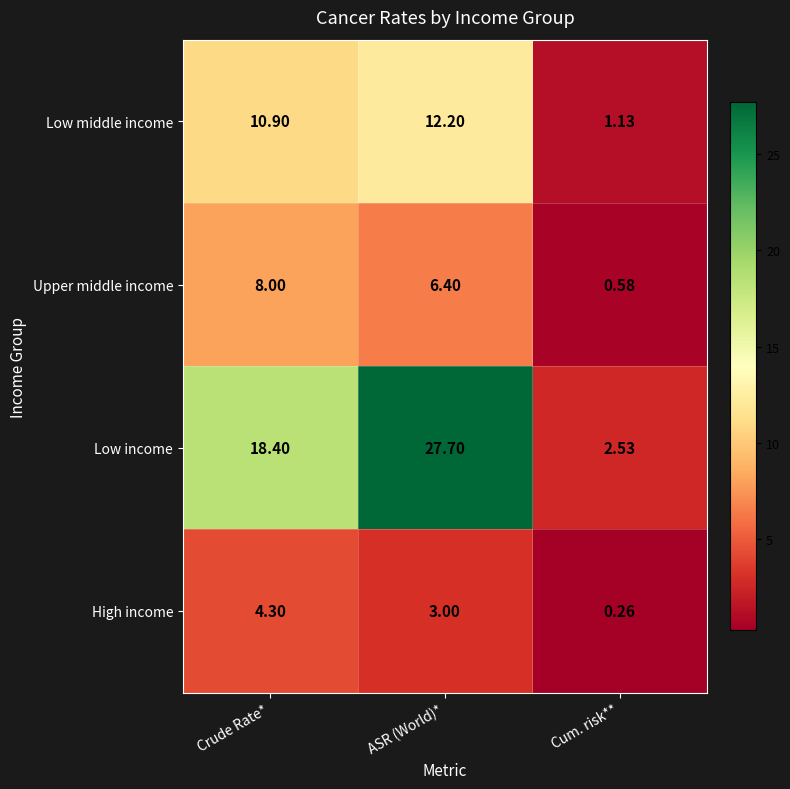

How many categories are shown in the chart?

3